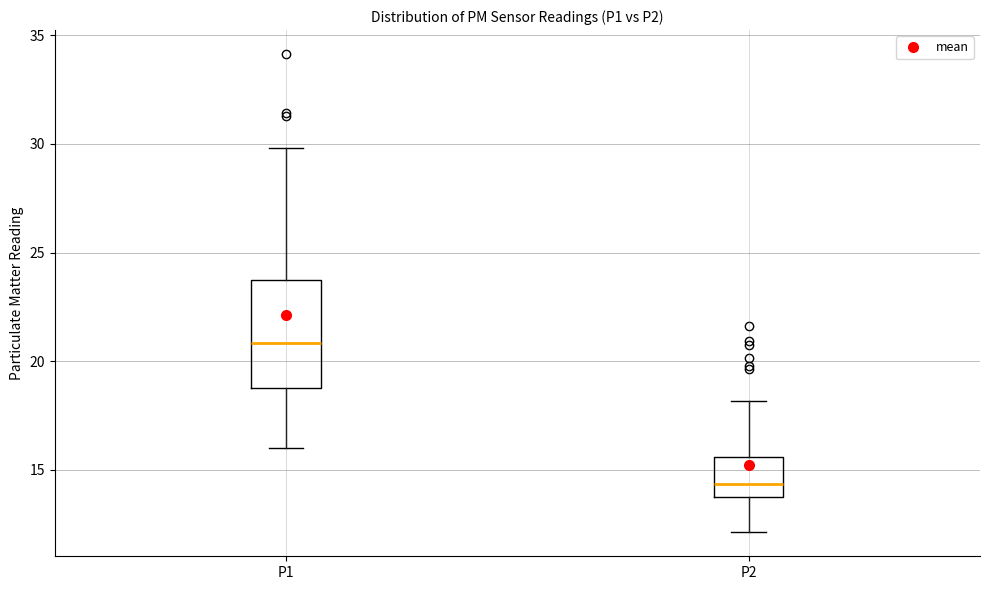

Which box's median line is the highest?

P1